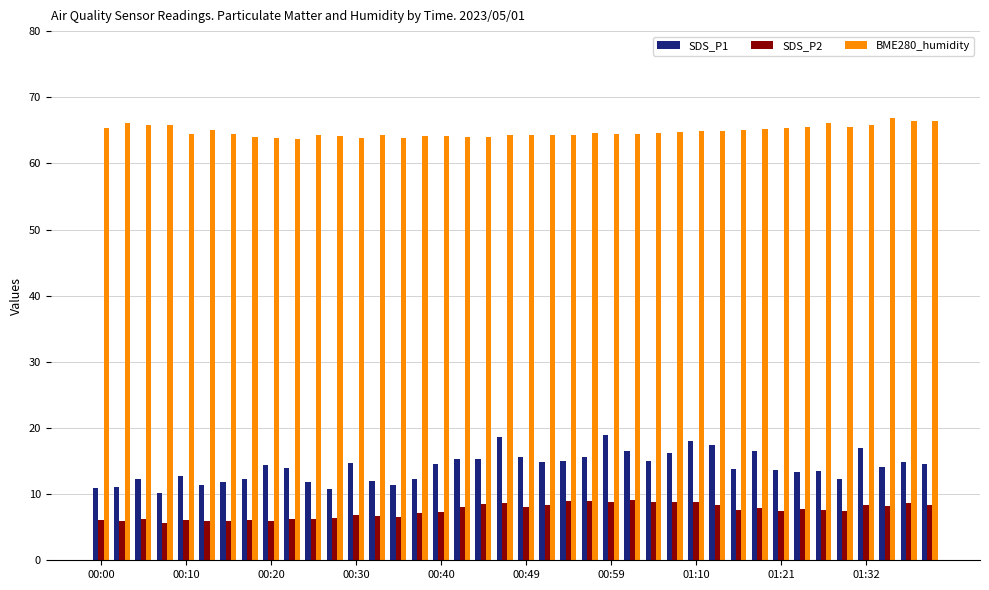

What is the maximum value shown in the chart?

66.9